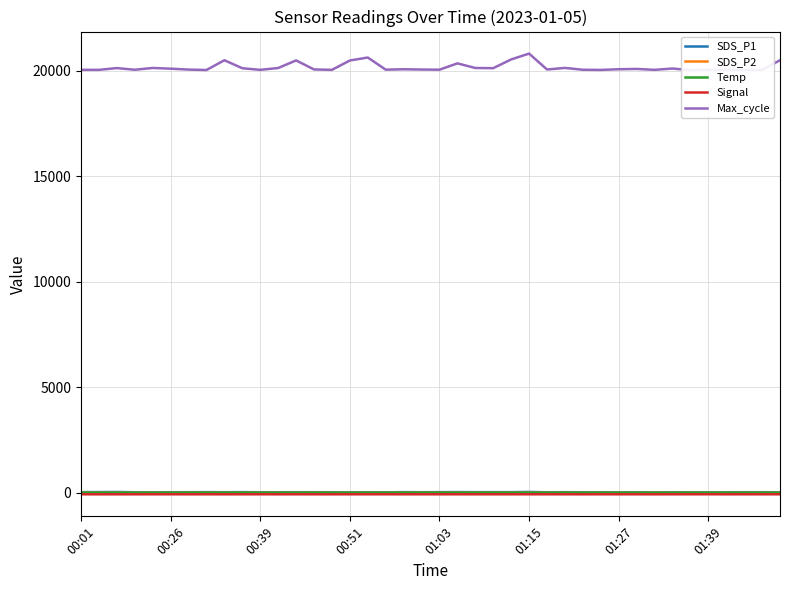

True or false: Max_cycle and SDS_P1 intersect in this chart.

False